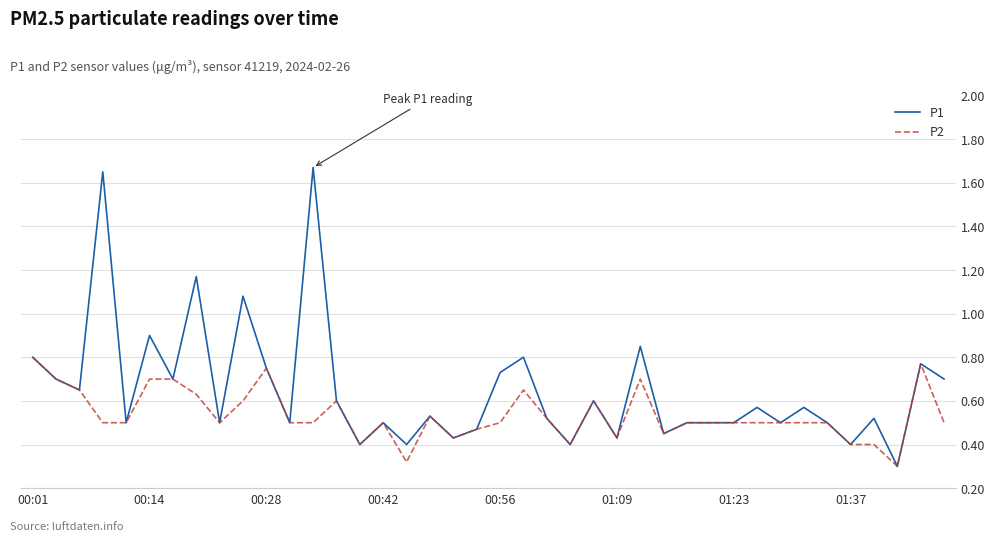

List the series in order of their peak value, lowest first.

P2, P1